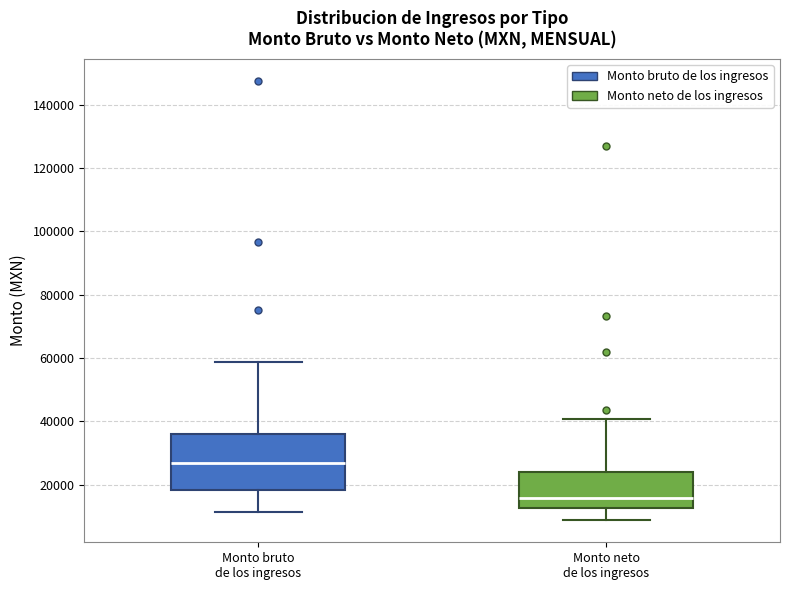

Comparing the boxes themselves (not the whiskers), which one is the tallest?

Monto bruto de los ingresos